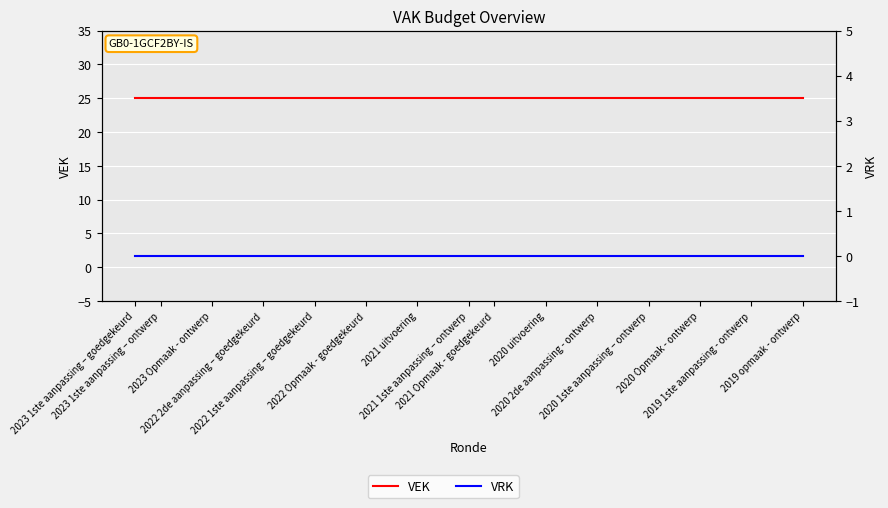

Is this an area chart (filled region under the line)?

No